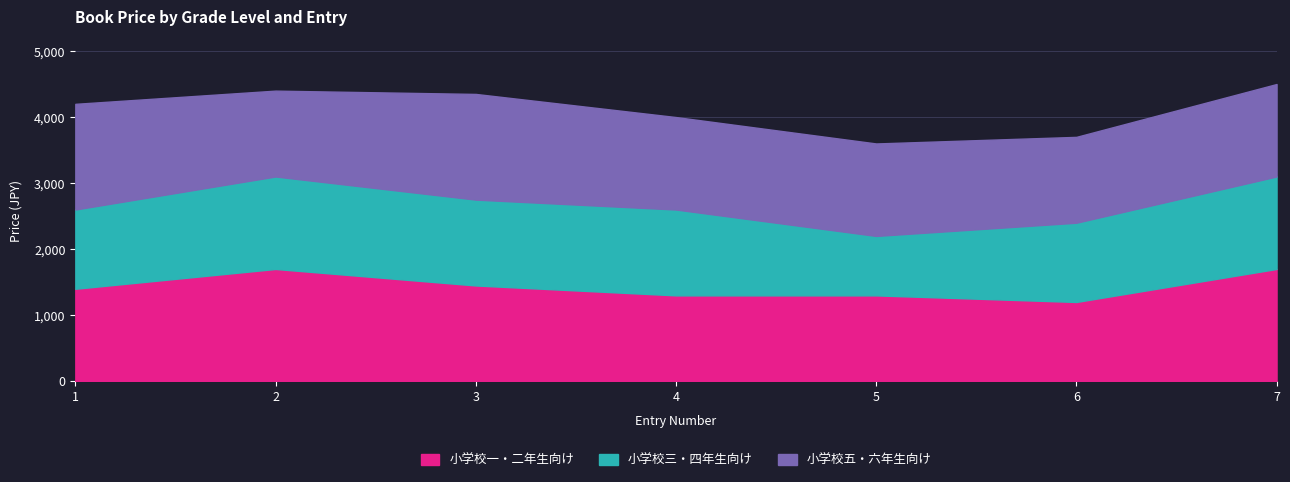

Which category has the highest value across all series?

2